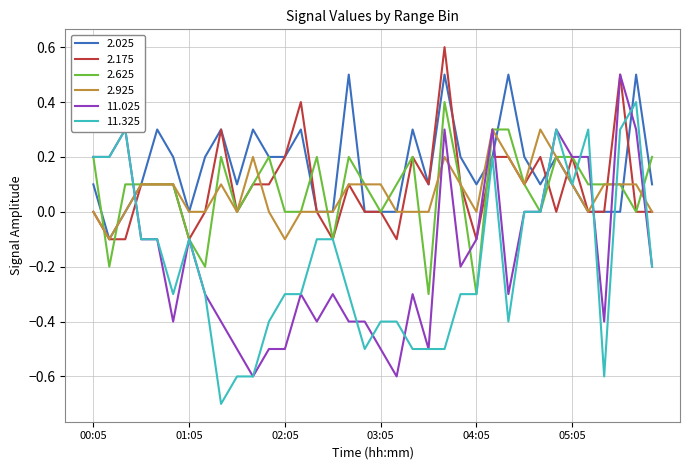

What is the greatest value displayed?

0.6